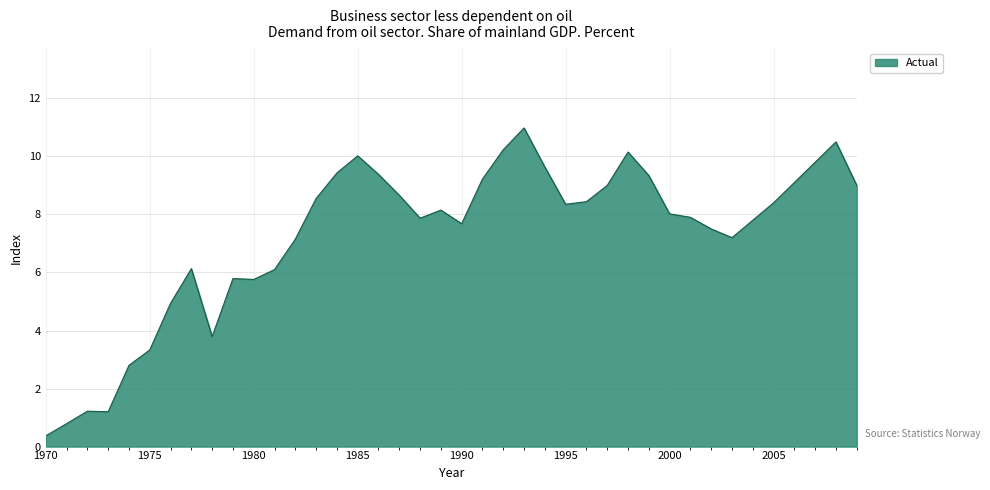

What is the maximum value shown in the chart?

11.0